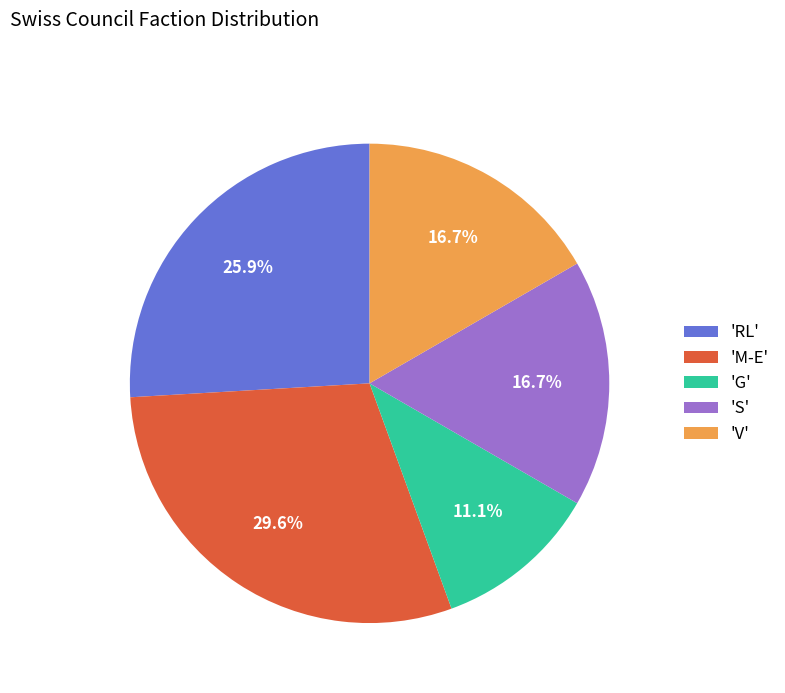

Which category has the biggest portion of the pie?

'M-E'